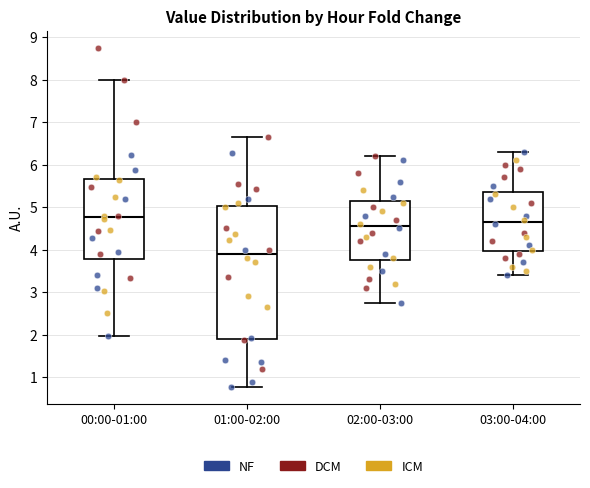

Where is the upper edge of the box for 03:00-04:00 on the y-axis? The values are not printed on the chart, so give them approximately, as read against the axis.

5.4